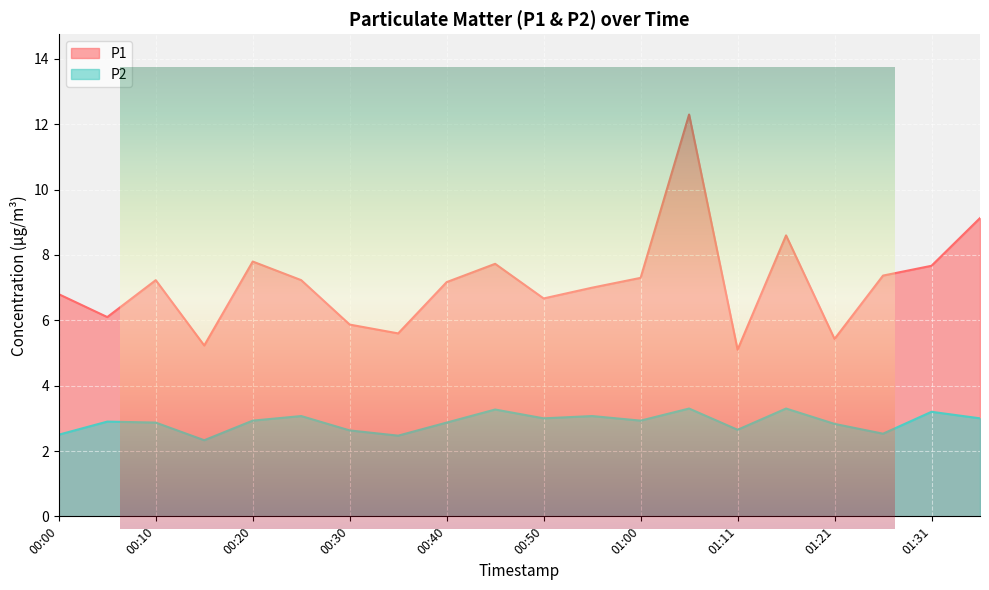

Rank the series by their average value, from highest to lowest.

P1, P2